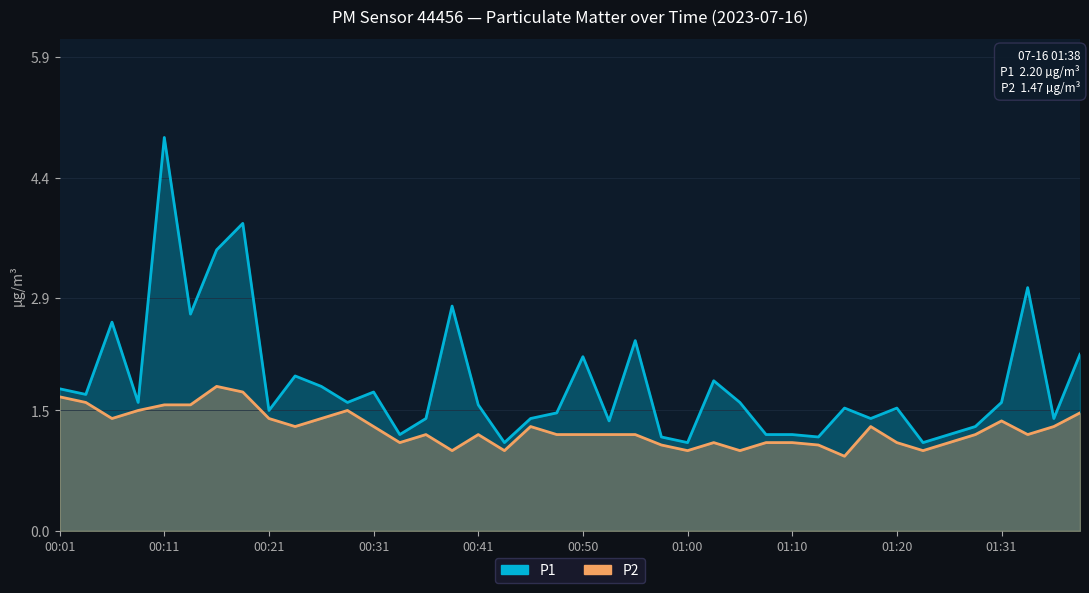

Which series has the widest spread of values?

P1